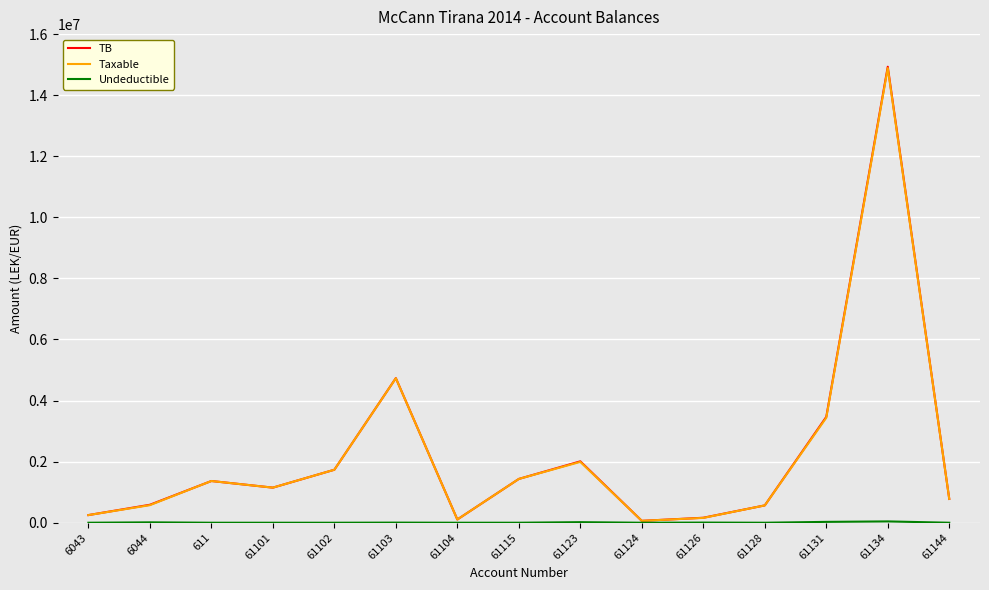

Which series has the widest spread of values?

TB